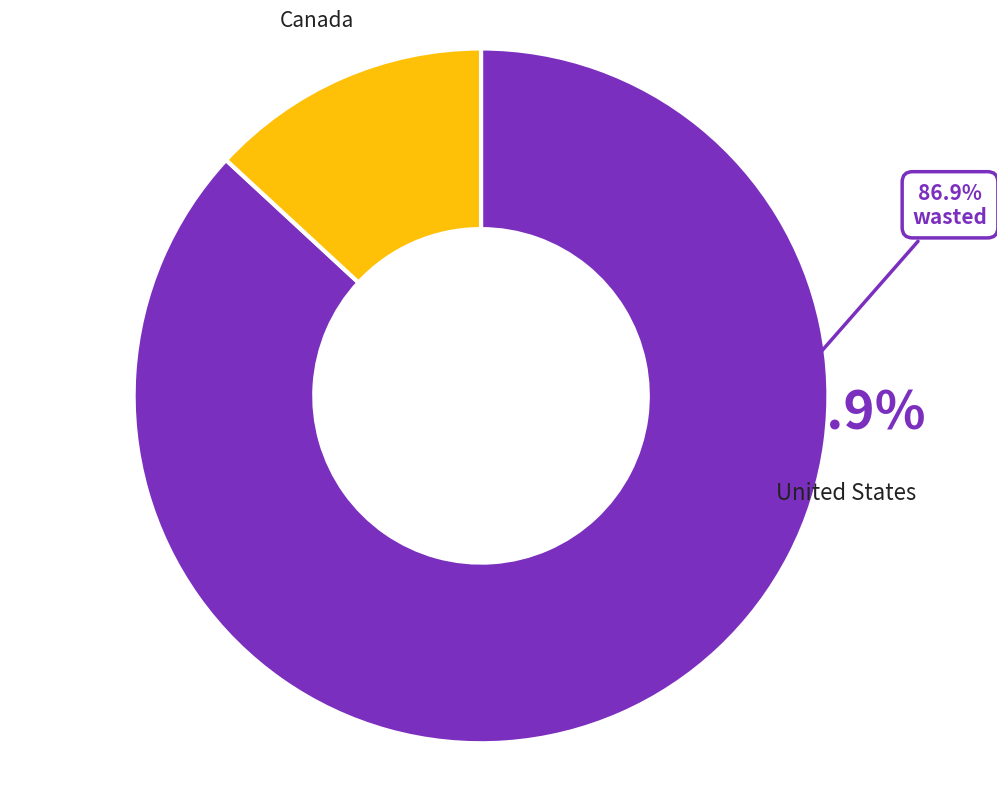

How many segments does this pie chart have?

2